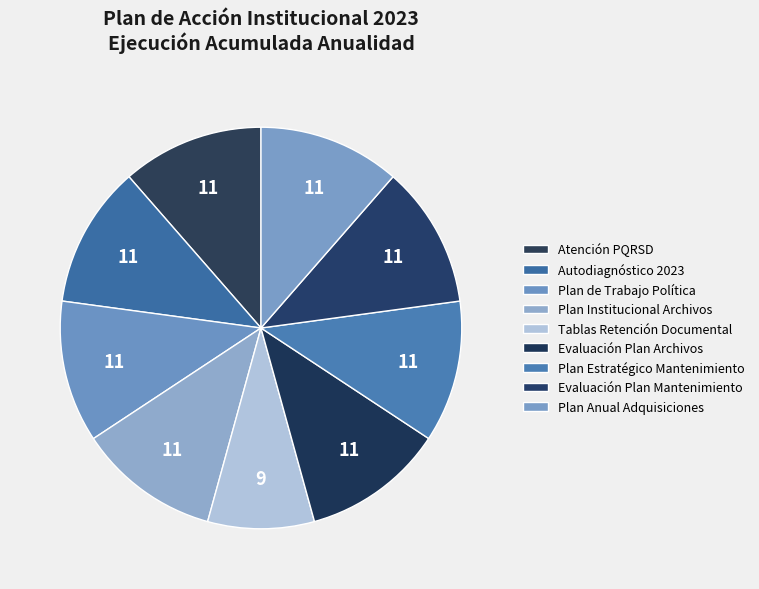

Count the number of slices in the pie.

9